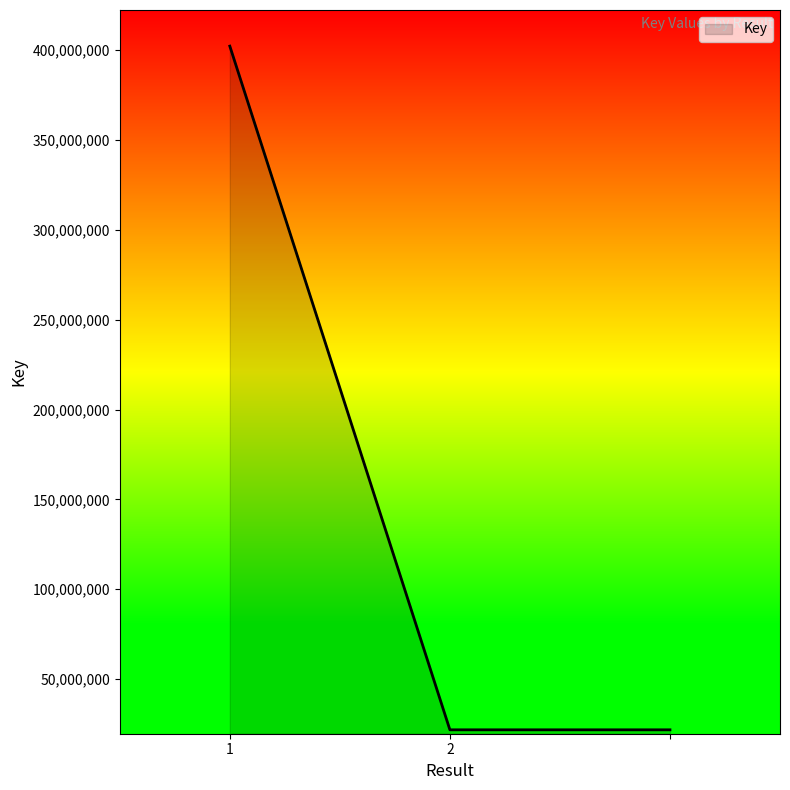

What is the difference between the maximum and second lowest values?

380488184